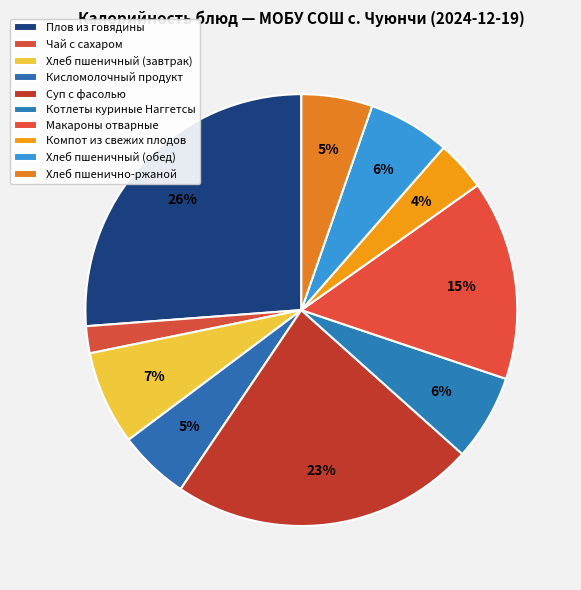

To the nearest percent, what is the average slice percentage?

10%